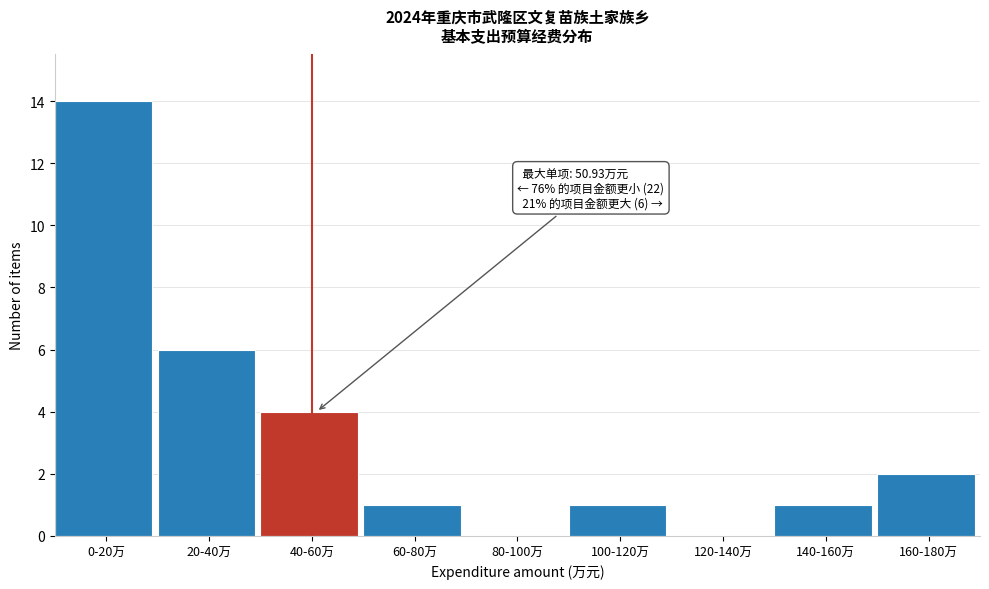

Reading right to left, list all the values displayed in this chart.

160-180万=2	140-160万=1	120-140万=0	100-120万=1	80-100万=0	60-80万=1	40-60万=4	20-40万=6	0-20万=14